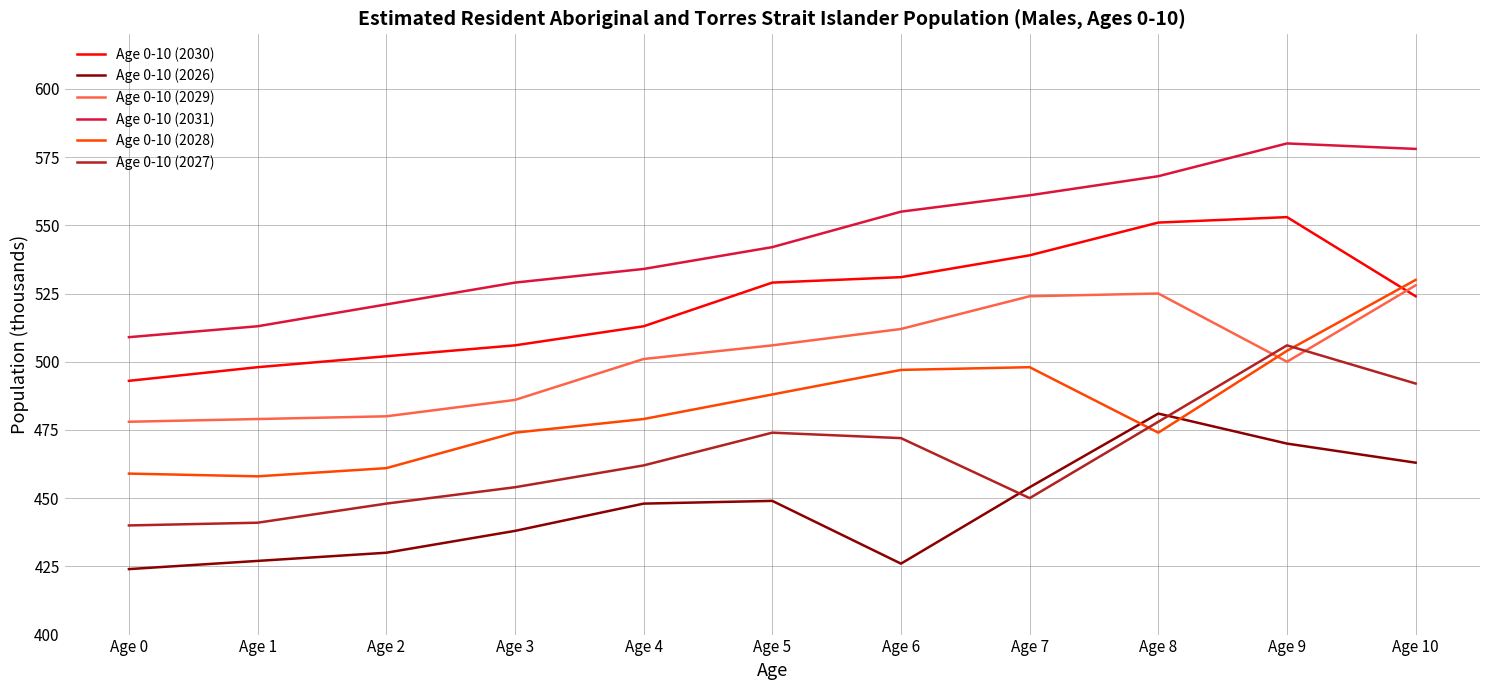

What are all the series names shown in the legend?

Age 0-10 (2030), Age 0-10 (2026), Age 0-10 (2029), Age 0-10 (2031), Age 0-10 (2028), Age 0-10 (2027)